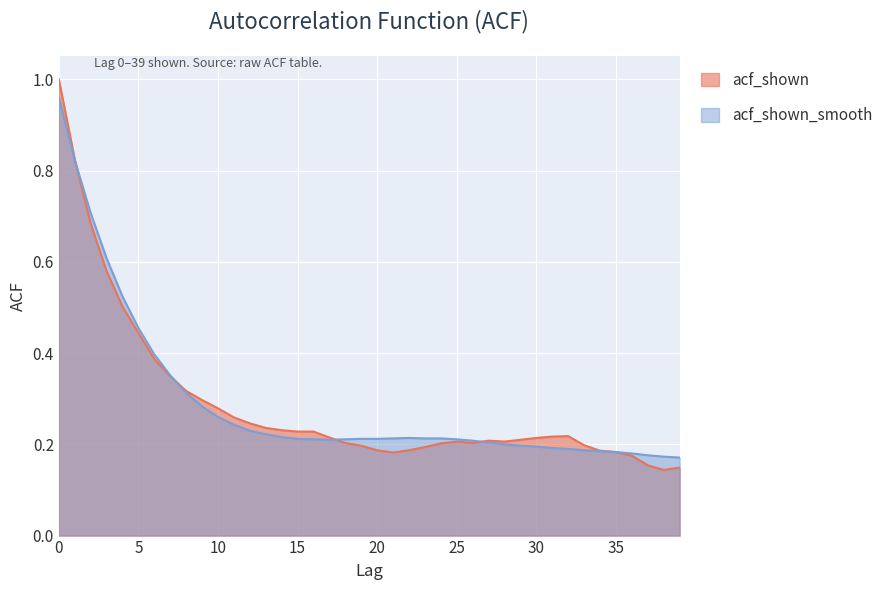

List the series in order of their overall mean, lowest first.

acf_shown, acf_shown_smooth